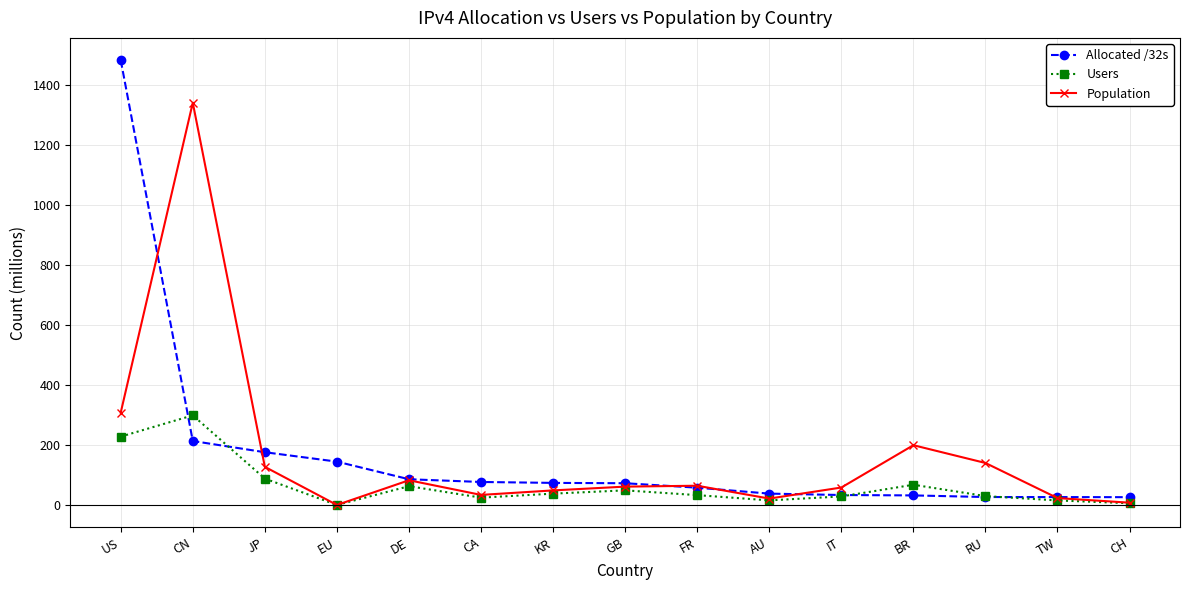

How many data points in Population are less than 61?

7